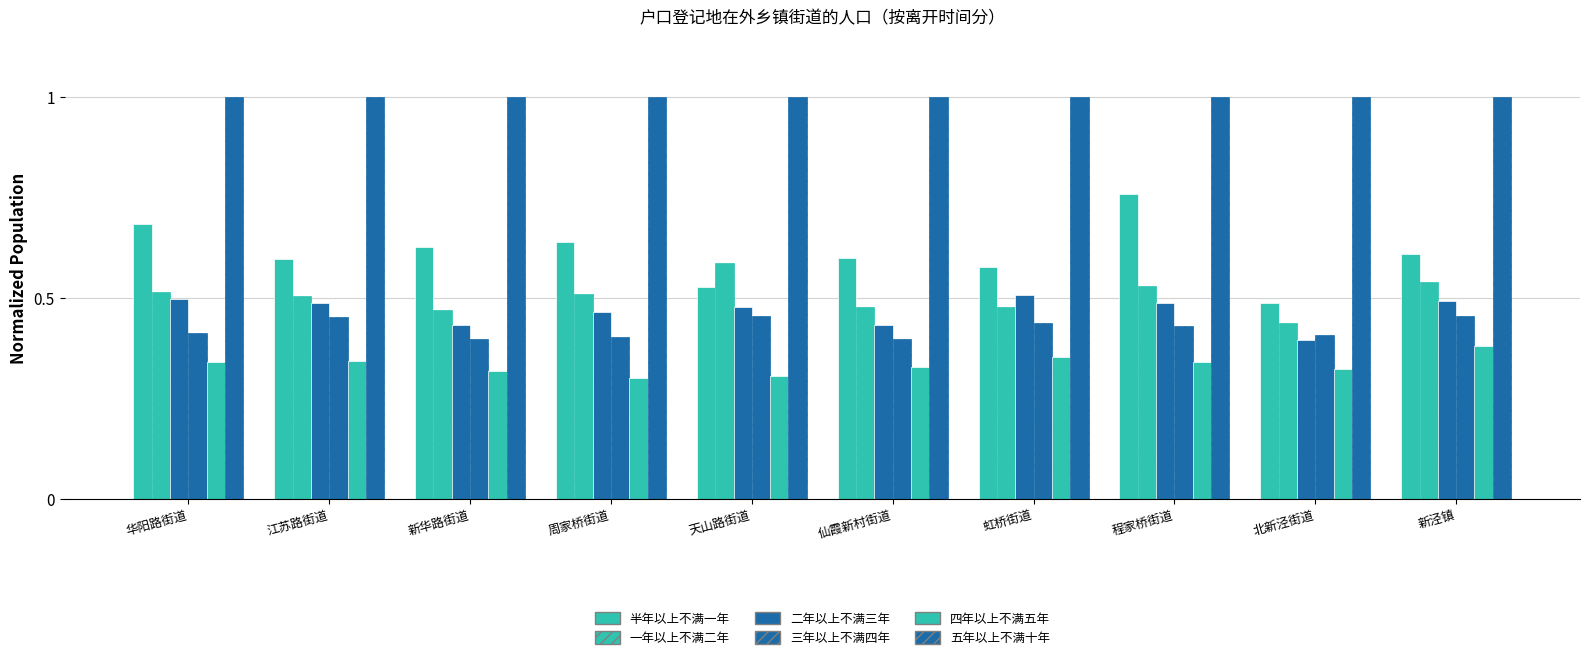

What is the label of the 2nd bar from the right?

北新泾街道